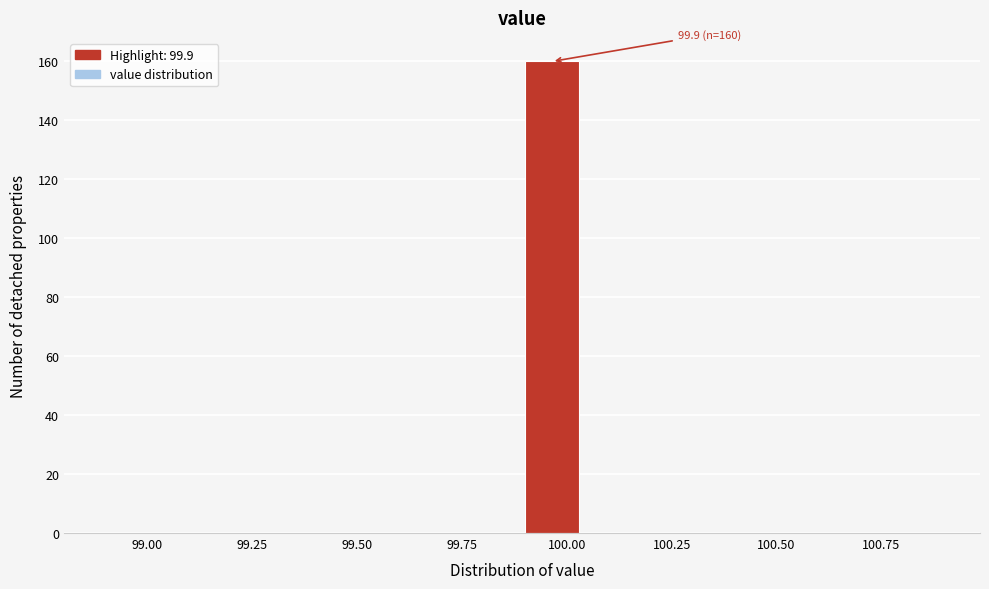

Read against the x-axis, roughly where is the centre of the tallest bar?

99.95